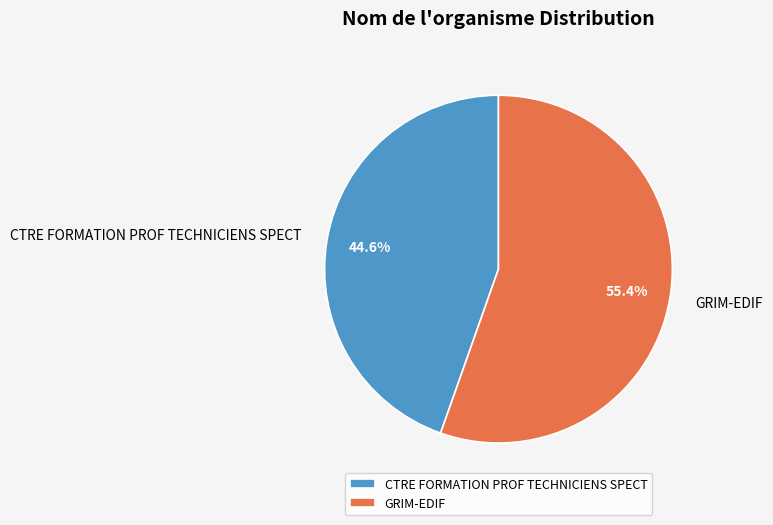

True or false: CTRE FORMATION PROF TECHNICIENS SPECT accounts for 33% of the total.

False